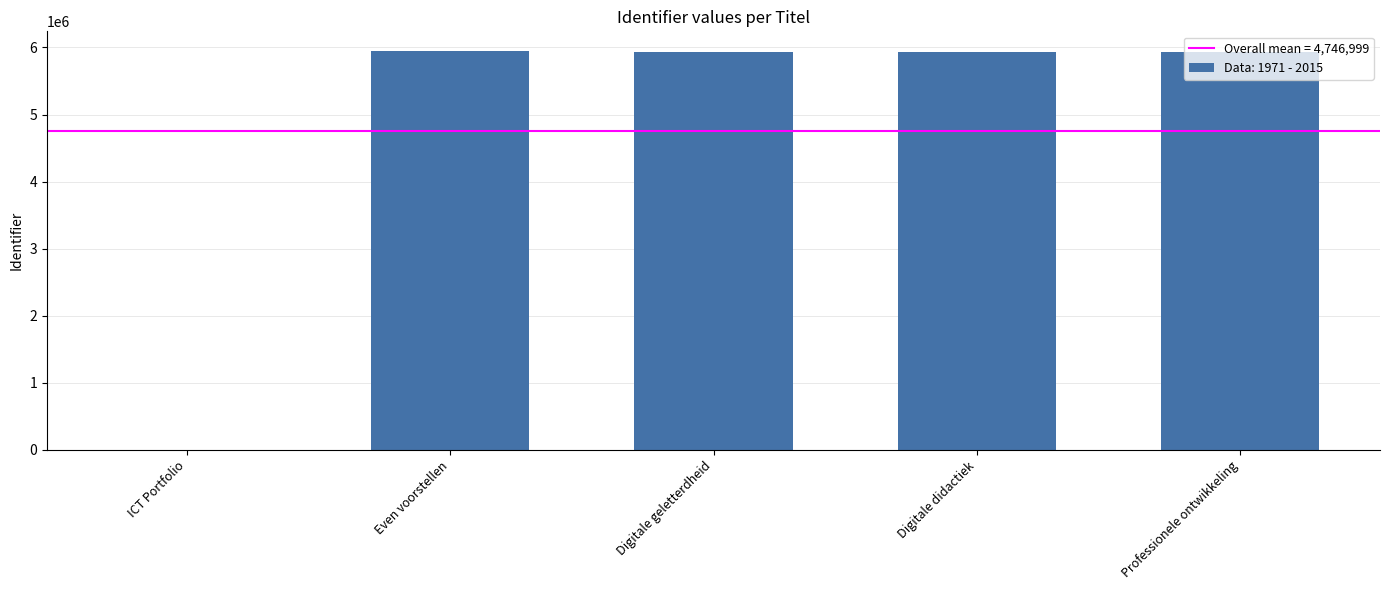

At which label is the value closest to 2971377?

Digitale geletterdheid